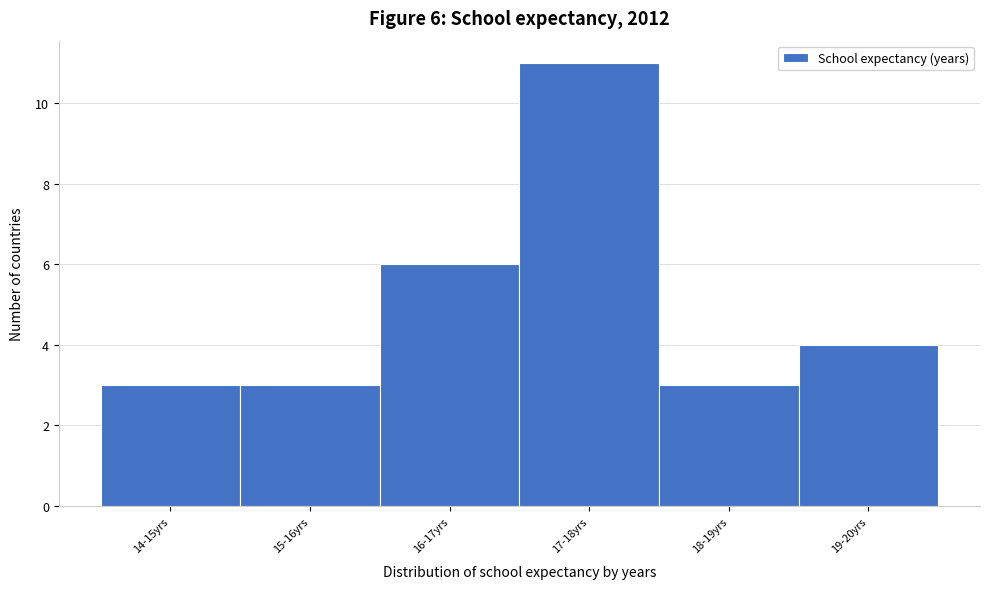

Reading left to right, what are all the values shown in this chart?

3	3	6	11	3	4